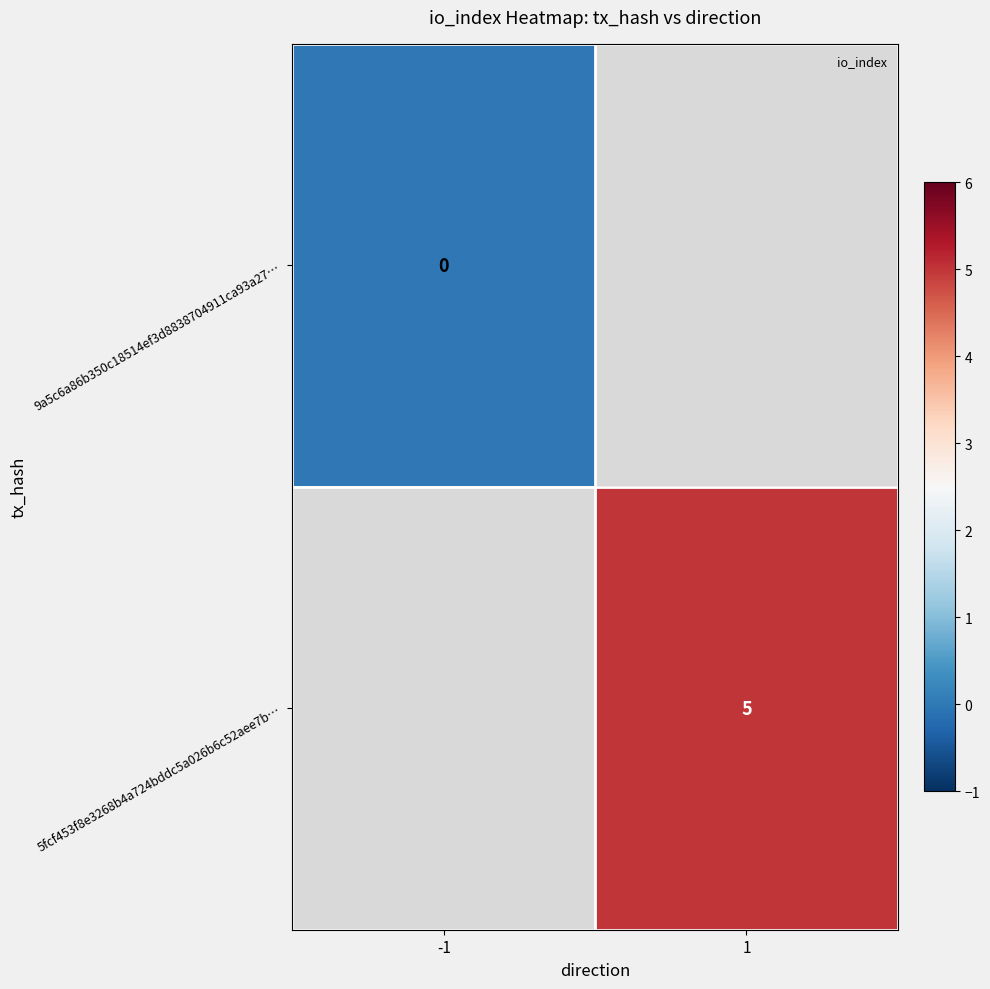

How many distinct data groups are displayed?

2